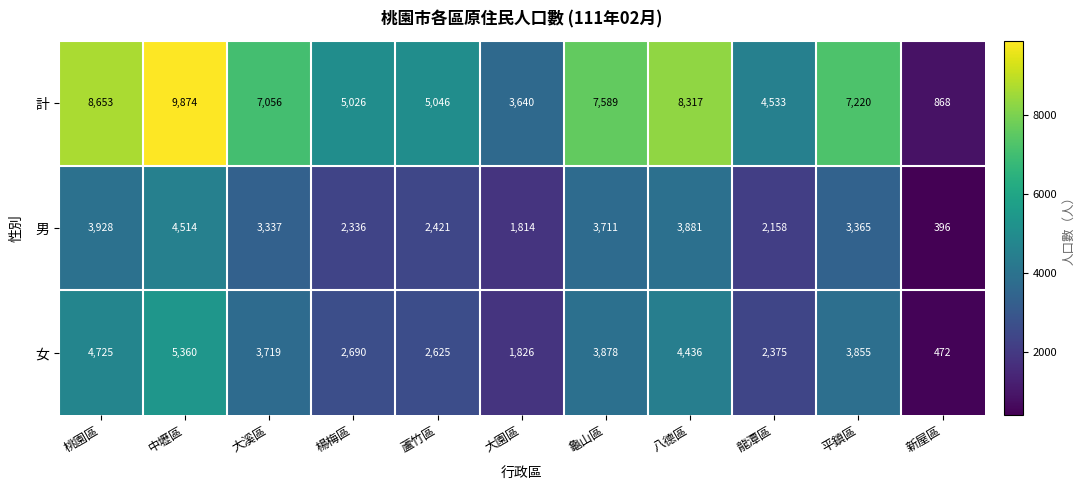

What is the average value of the 女 series?

3269